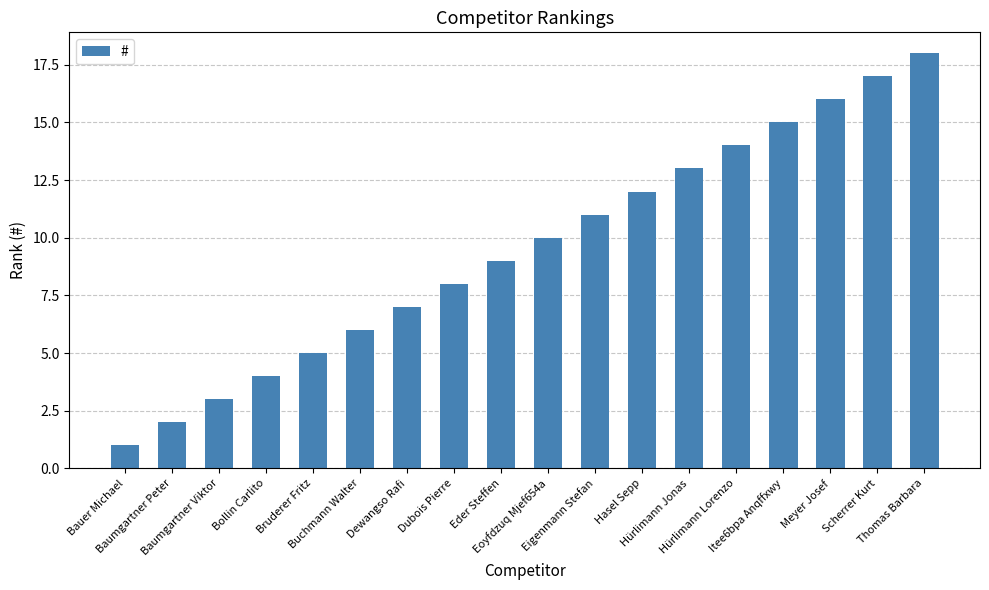

List the labels in order of value, largest first.

Thomas Barbara, Scherrer Kurt, Meyer Josef, Itee6bpa Anqffxwy, Hürlimann Lorenzo, Hürlimann Jonas, Hasel Sepp, Eigenmann Stefan, Eoyfdzuq Mjef654a, Eder Steffen, Dubois Pierre, Dewangso Rafi, Buchmann Walter, Bruderer Fritz, Bollin Carlito, Baumgartner Viktor, Baumgartner Peter, Bauer Michael